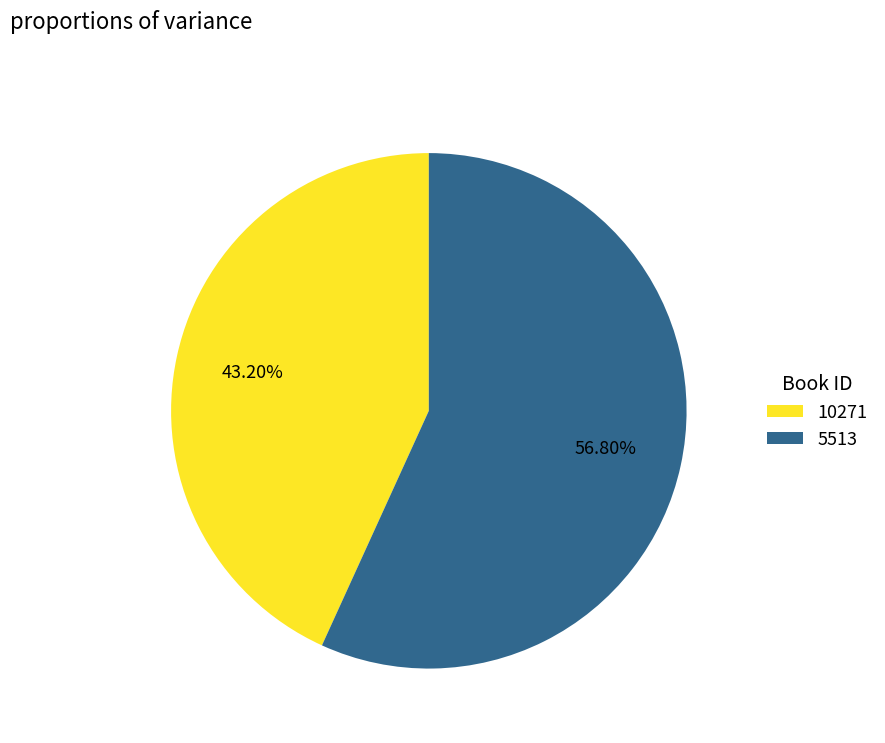

Do 10271 and 5513 together represent more than half of the pie?

Yes